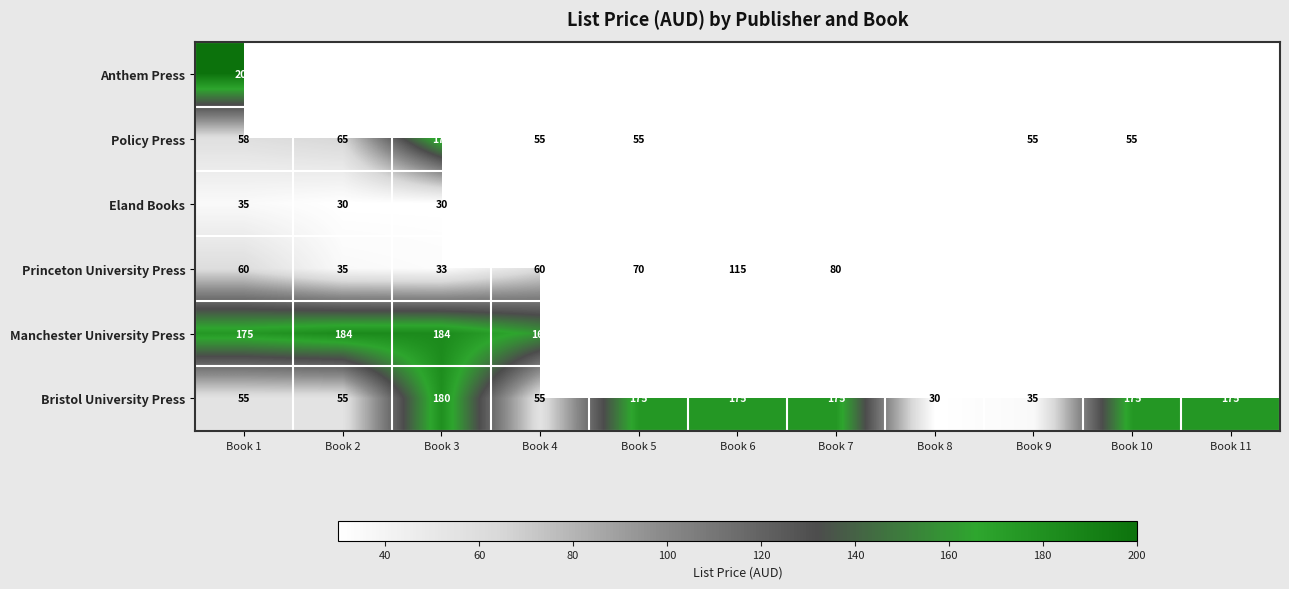

Is it true that Policy Press equals 175 at Book 6?

True